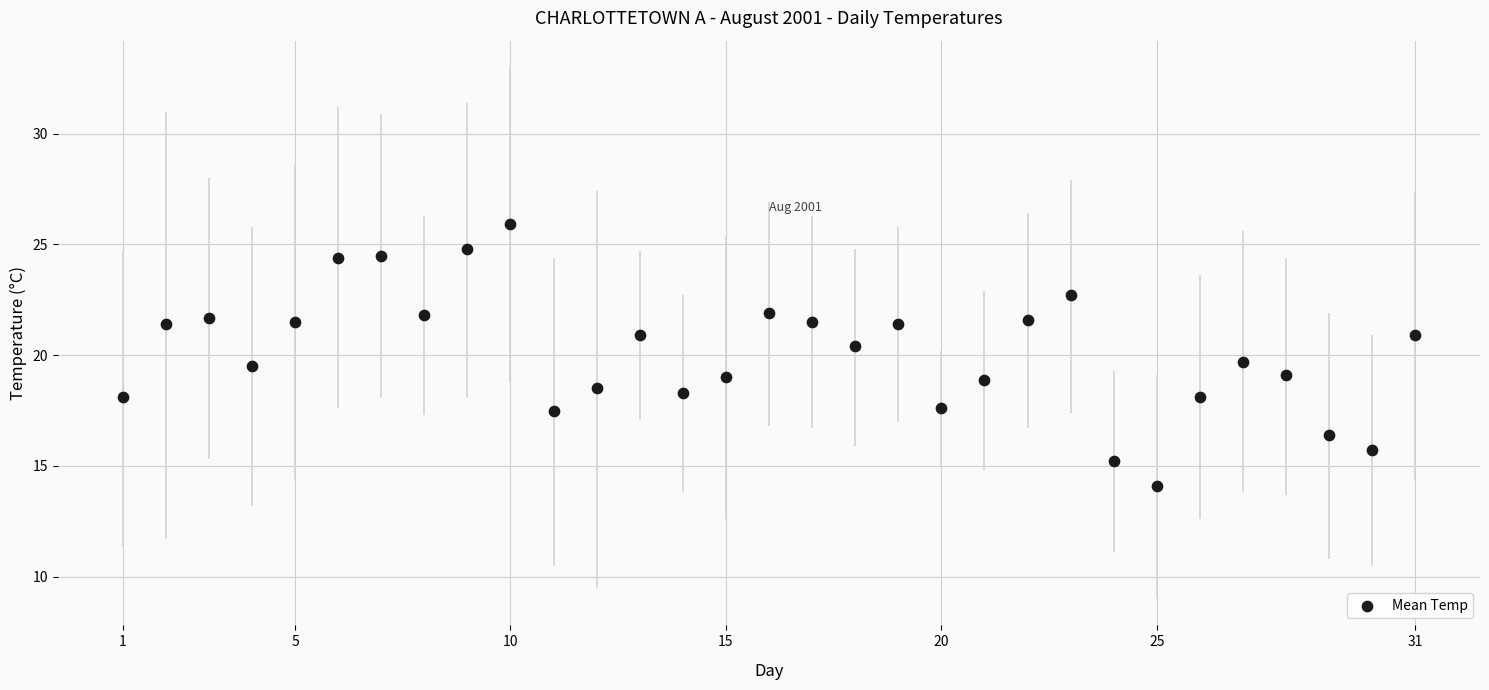

What is the range of X values (max minus min)?

30.0